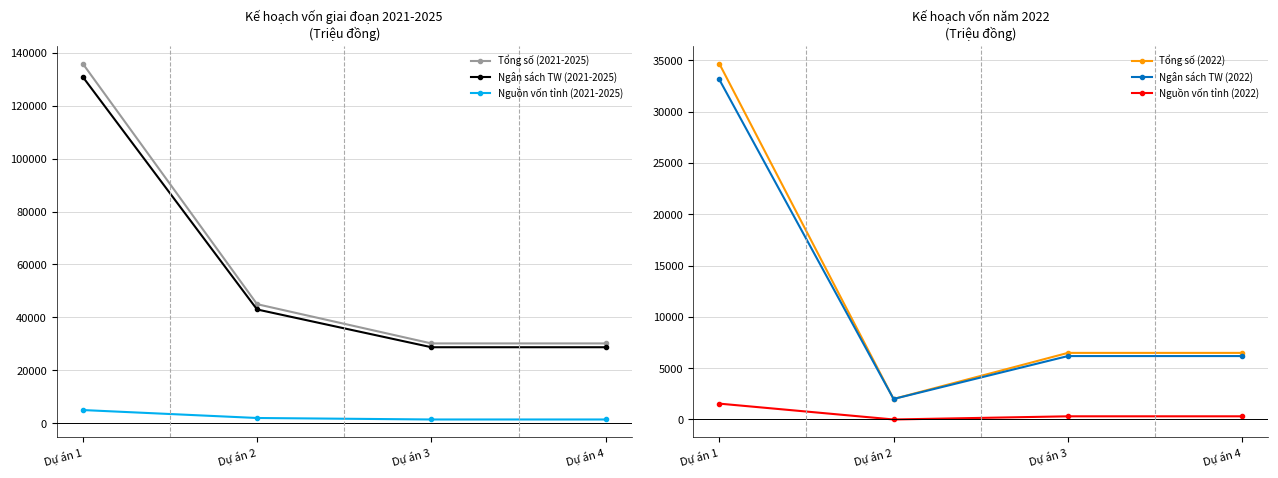

Read the Nguồn vốn tỉnh (2022) value at Dự án 3.

309